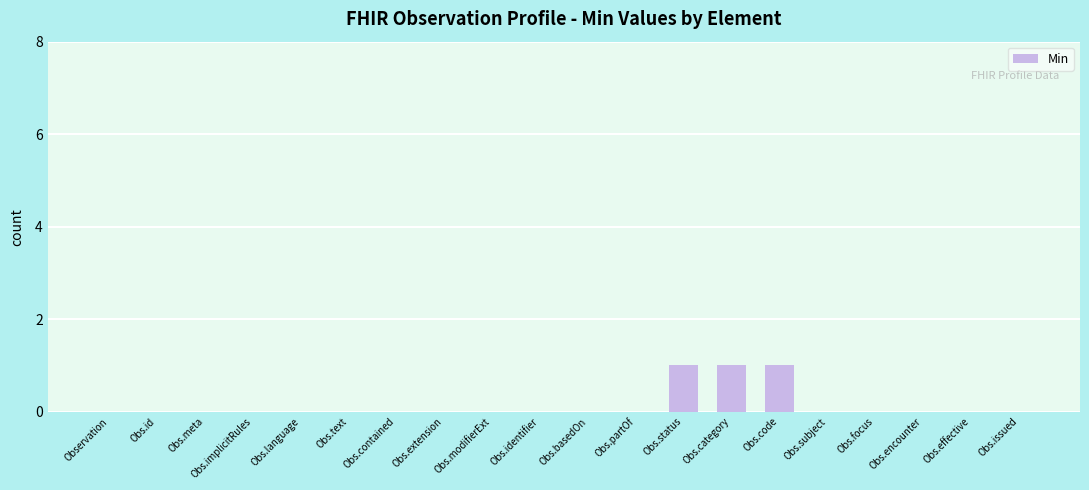

Is it true that the value at Obs.focus is -1?

False